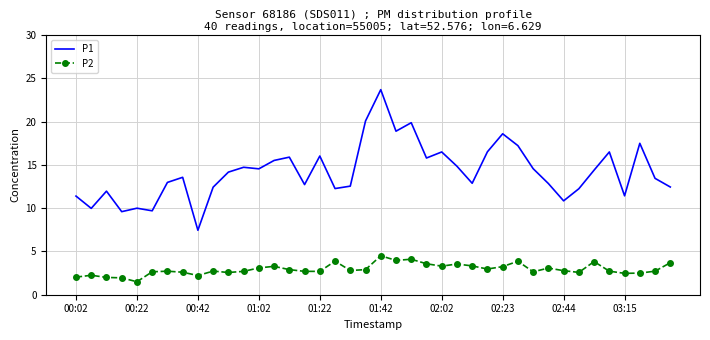

Which series has the widest spread of values?

P1